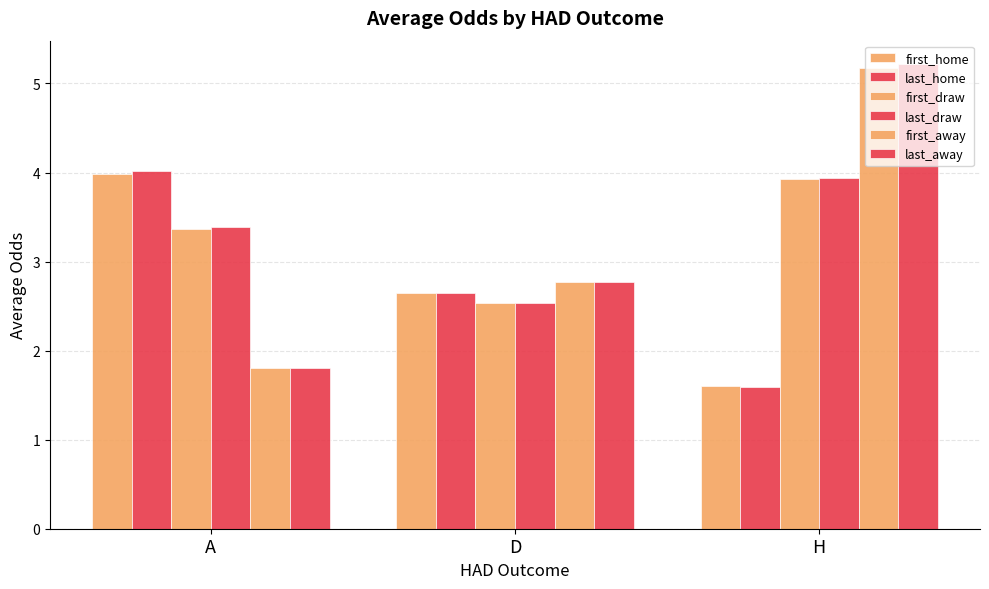

Reading right to left, list all the values displayed in this chart.

first_home: 1.6	2.6	4.0
last_home: 1.6	2.6	4.0
first_draw: 3.9	2.5	3.4
last_draw: 3.9	2.5	3.4
first_away: 5.2	2.8	1.8
last_away: 5.2	2.8	1.8